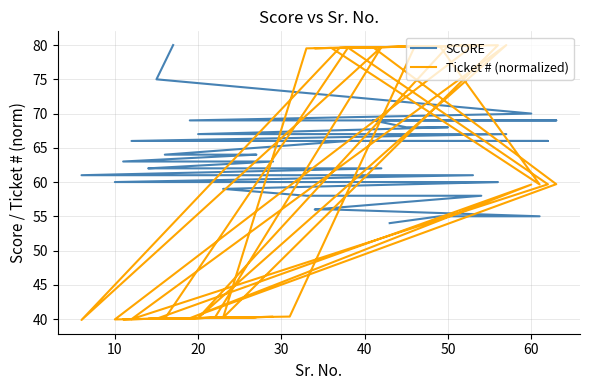

Rank the series at 30 from lowest to highest value.

Ticket # (normalized), SCORE